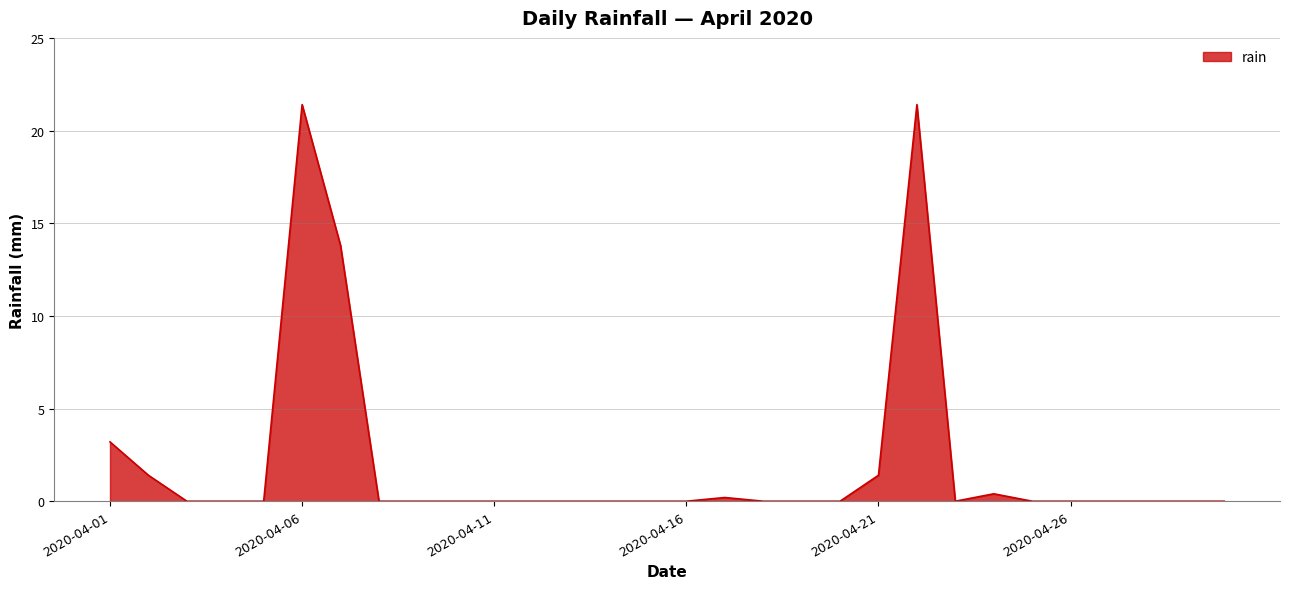

How many lines are shown in the chart?

1